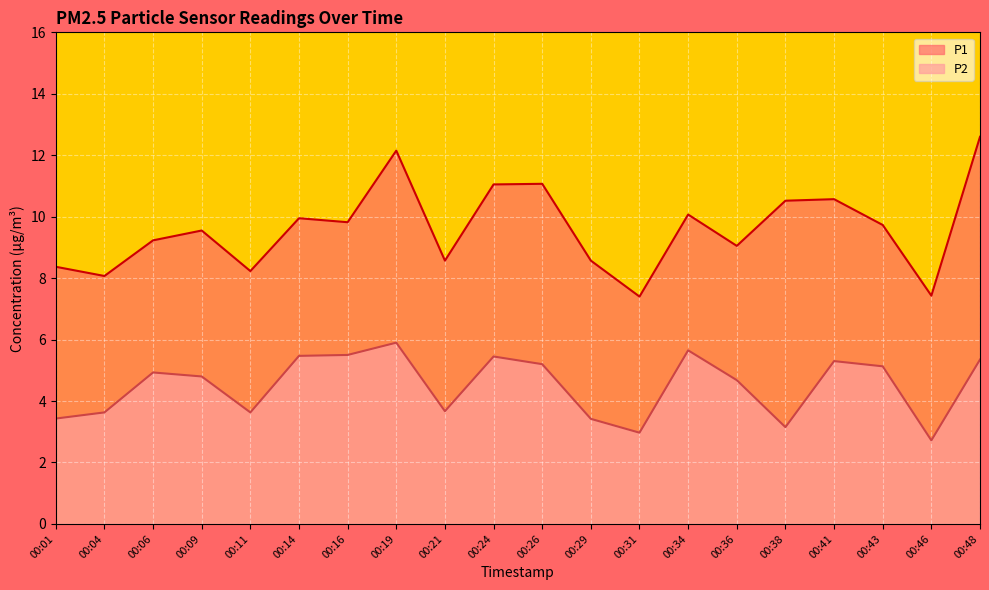

True or false: P2 has a value of 2.7 at 00:46.

True